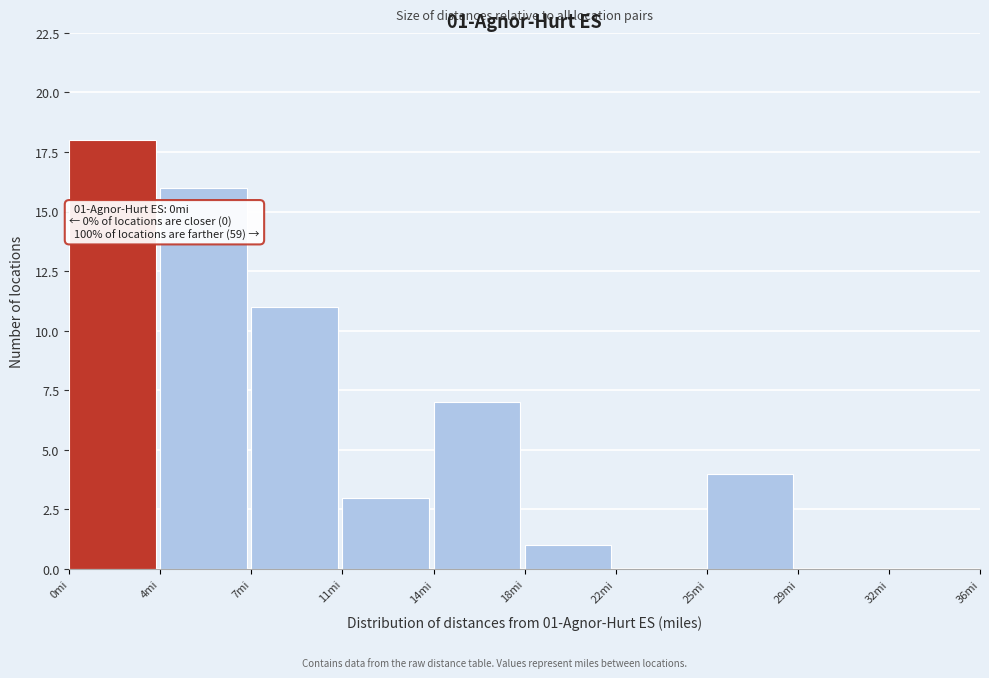

Reading left to right, what are all the values shown in this chart?

0mi=18	4mi=16	7mi=11	11mi=3	14mi=7	18mi=1	22mi=0	25mi=4	29mi=0	32mi=0